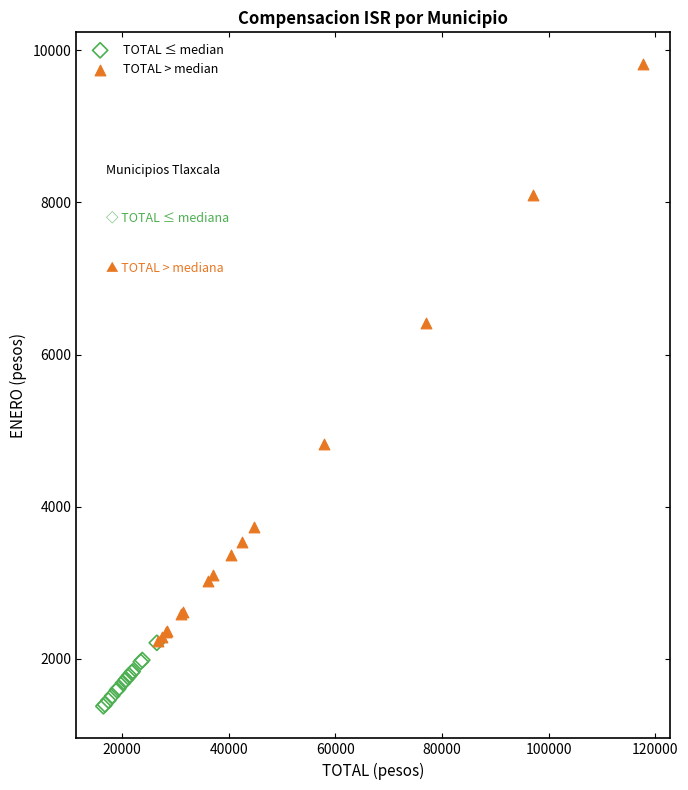

What are all the series names shown in the legend?

TOTAL ≤ median, TOTAL > median